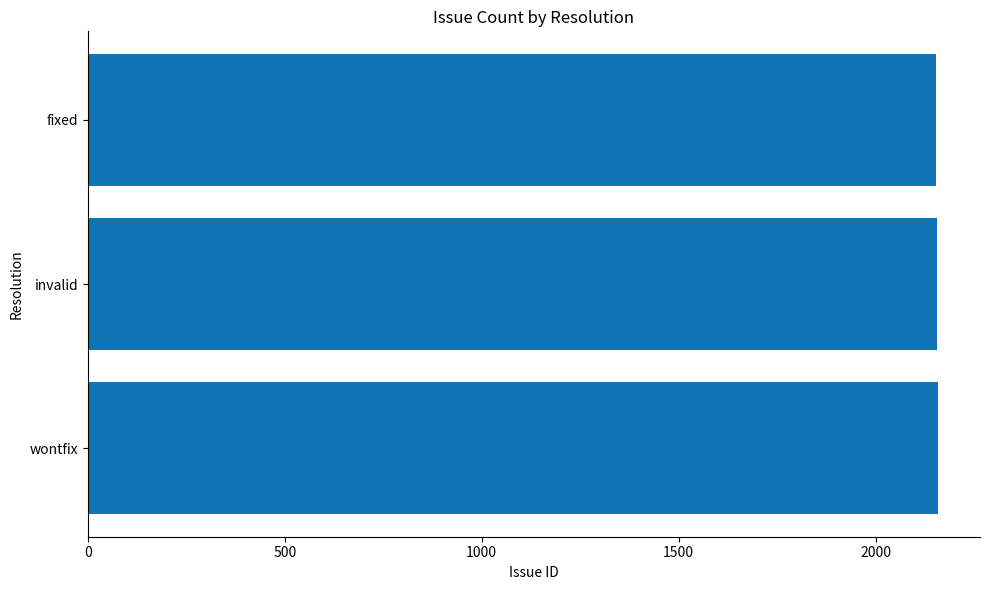

What is the approximate value at invalid?

2155